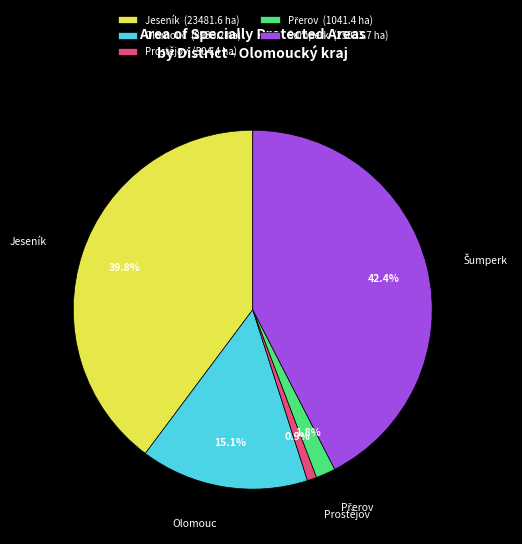

What is the total percentage of Olomouc (8938.2 ha) and Prostějov (504.4 ha)?

16.0%